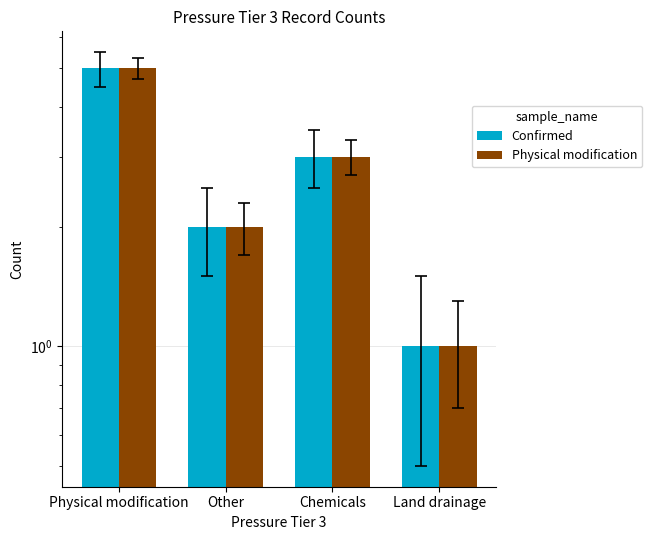

How many categories are shown in the chart?

4